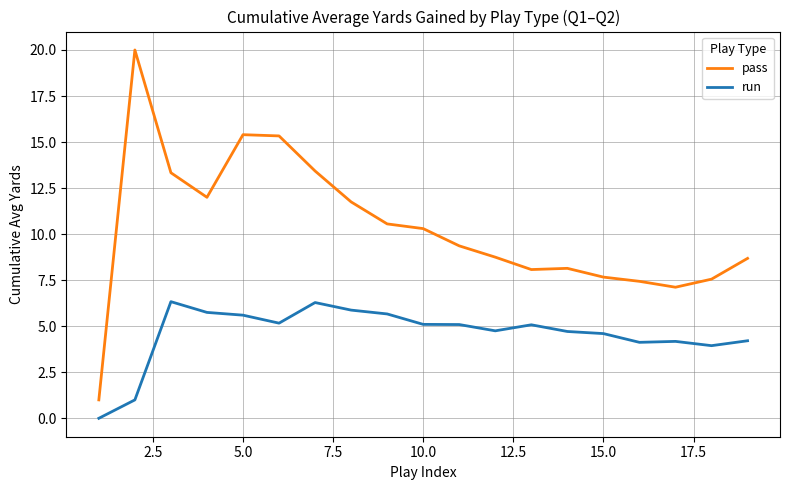

True or false: pass and run cross at least once.

False